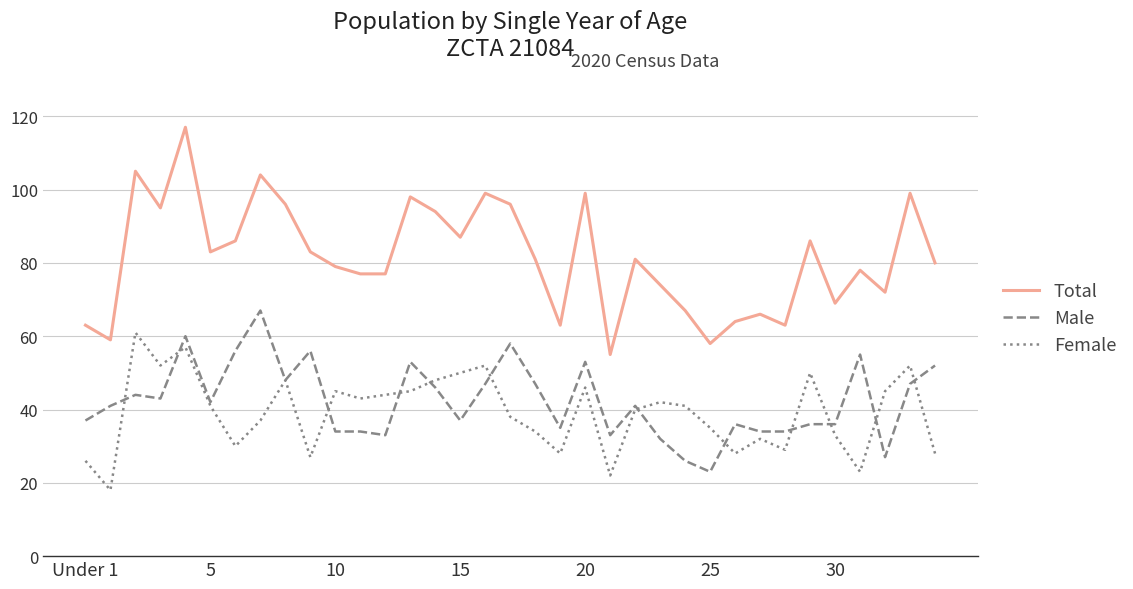

Count the number of data series in this chart.

3